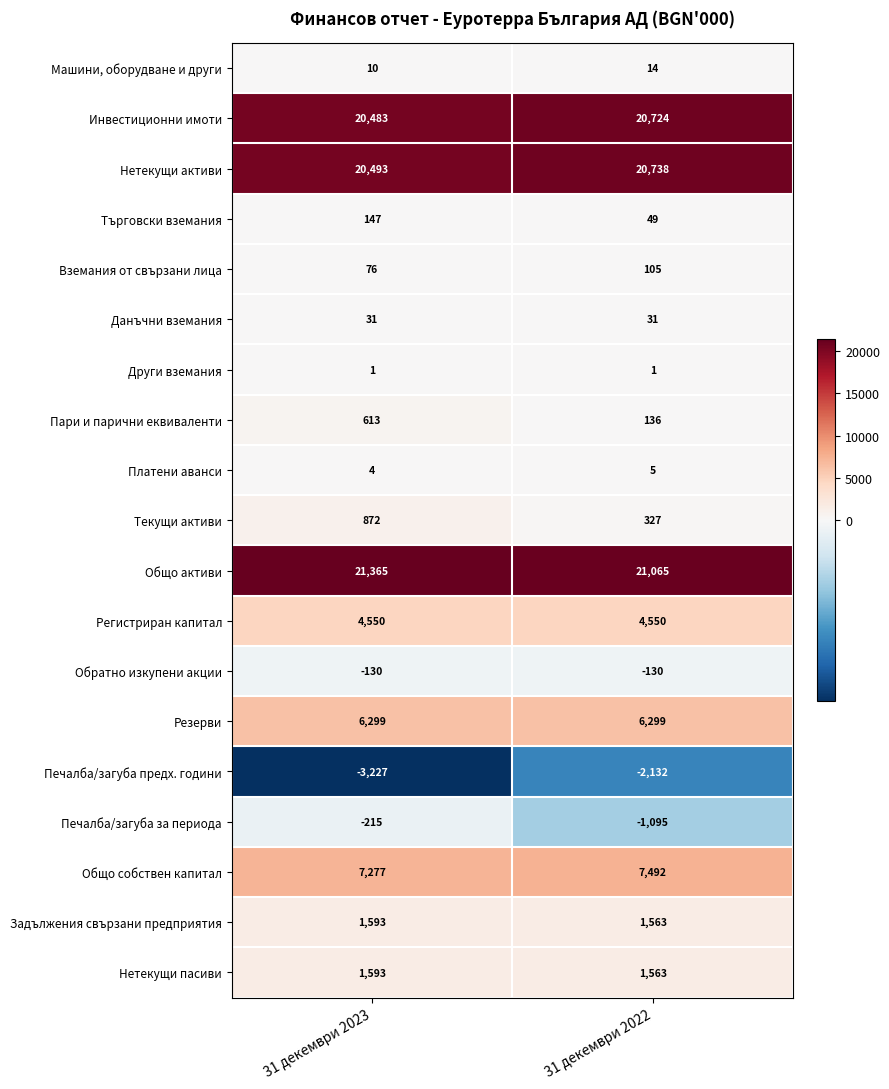

At which label is Пари и парични еквиваленти closest to 374?

31 декември 2022